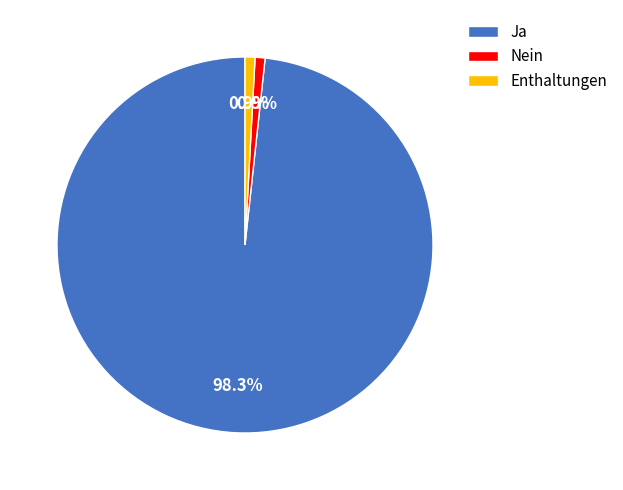

Which slice is the largest?

Ja